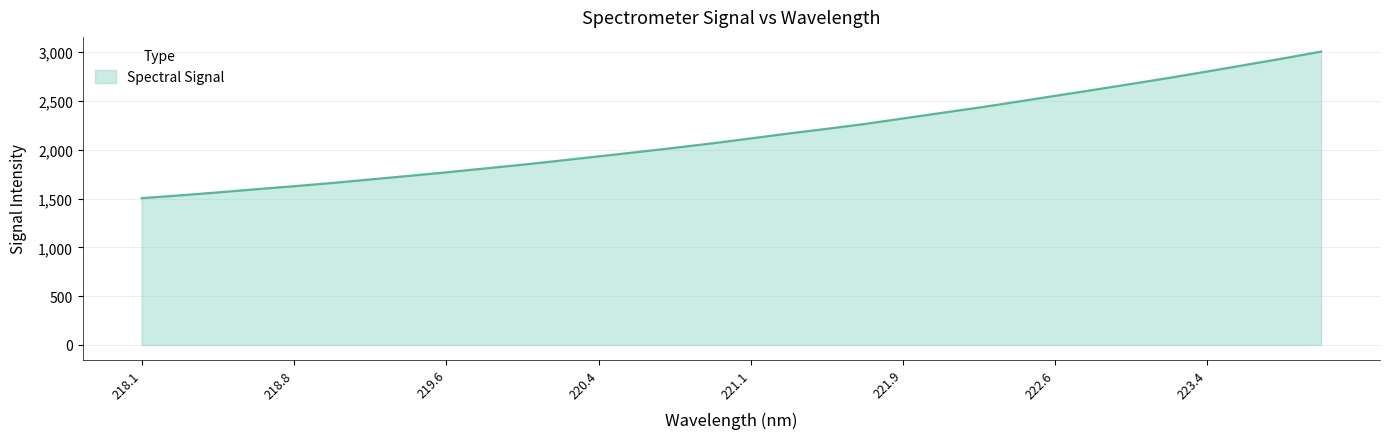

How many lines are shown in the chart?

1